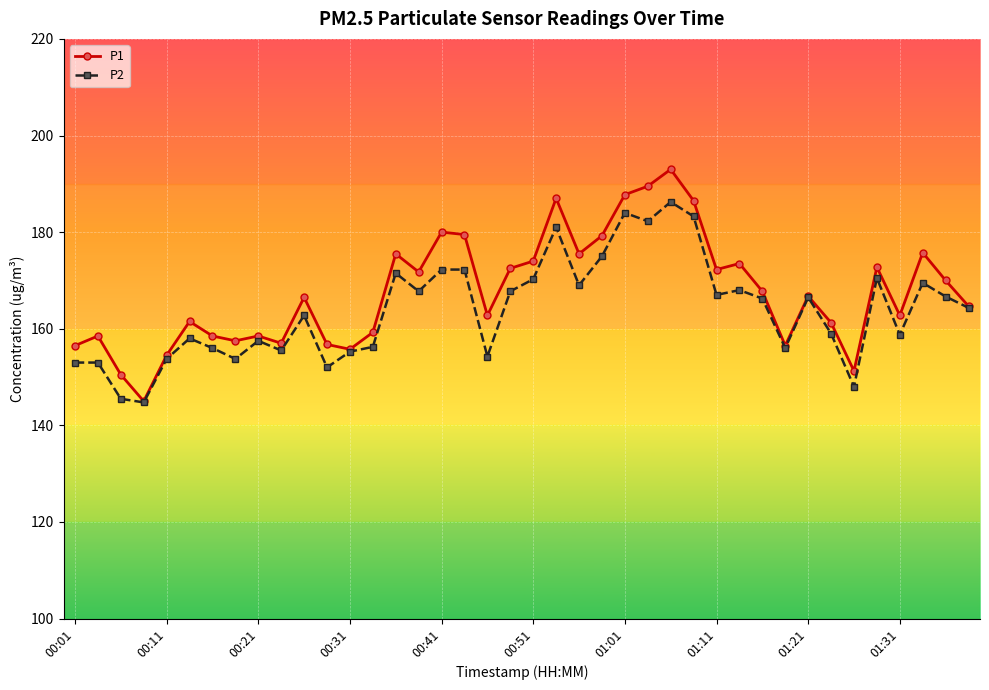

What are all the series names shown in the legend?

P1, P2